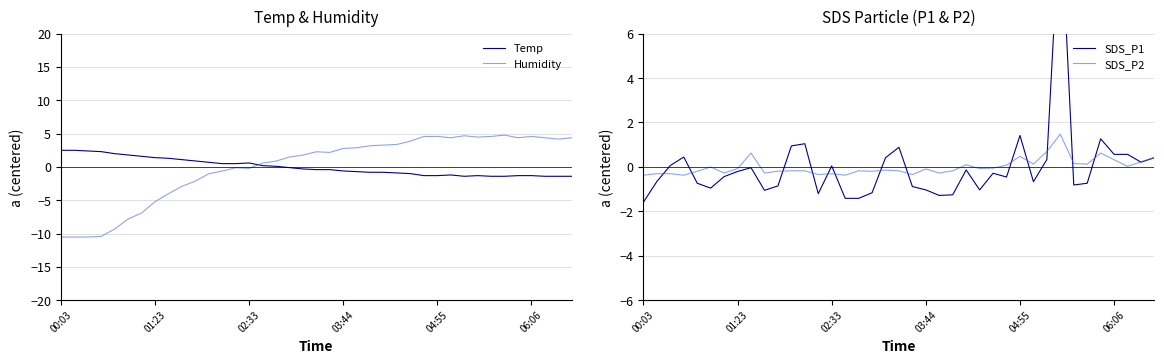

What is the difference between the highest and lowest values at 17?

2.6